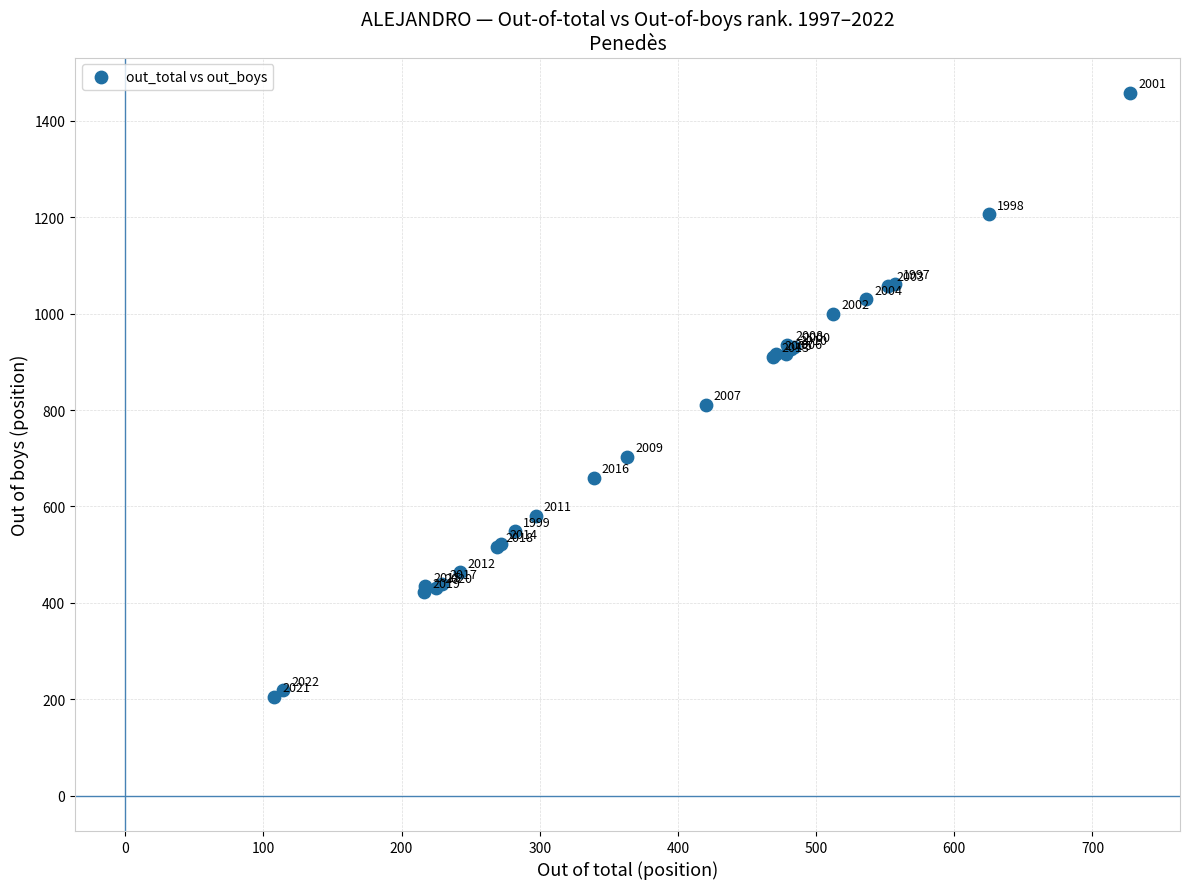

What Y value in the scatter plot is closest to 832?

811